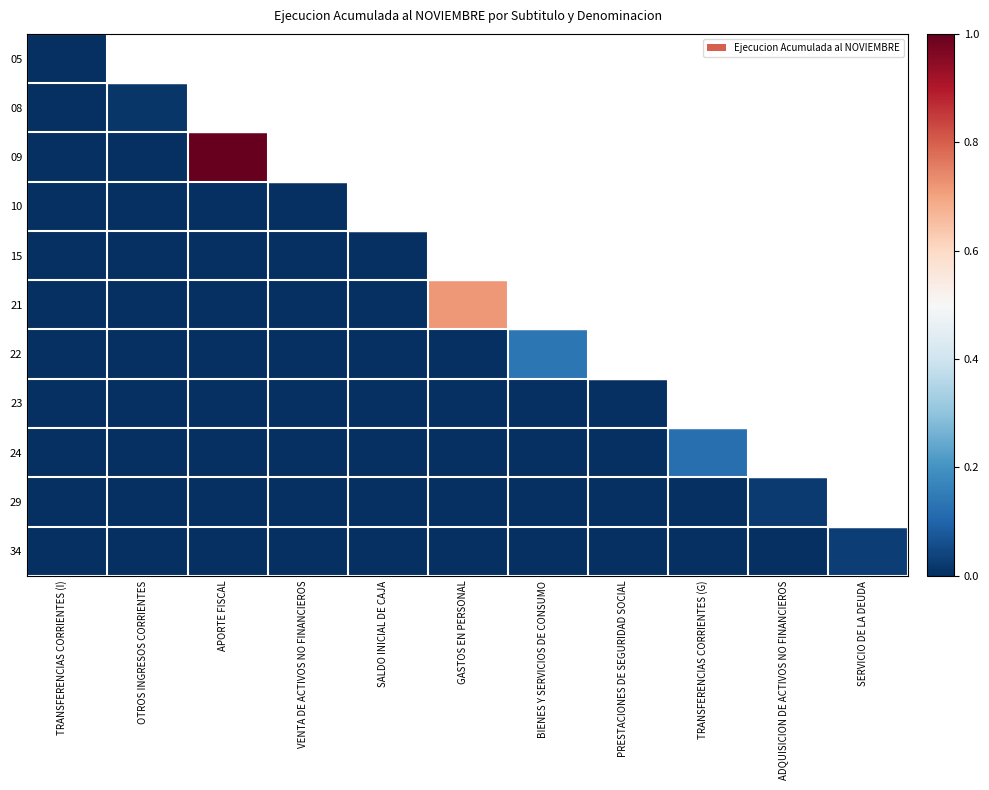

Rank the series at GASTOS EN PERSONAL from highest to lowest value.

21, 05, 08, 09, 10, 15, 22, 23, 24, 29, 34